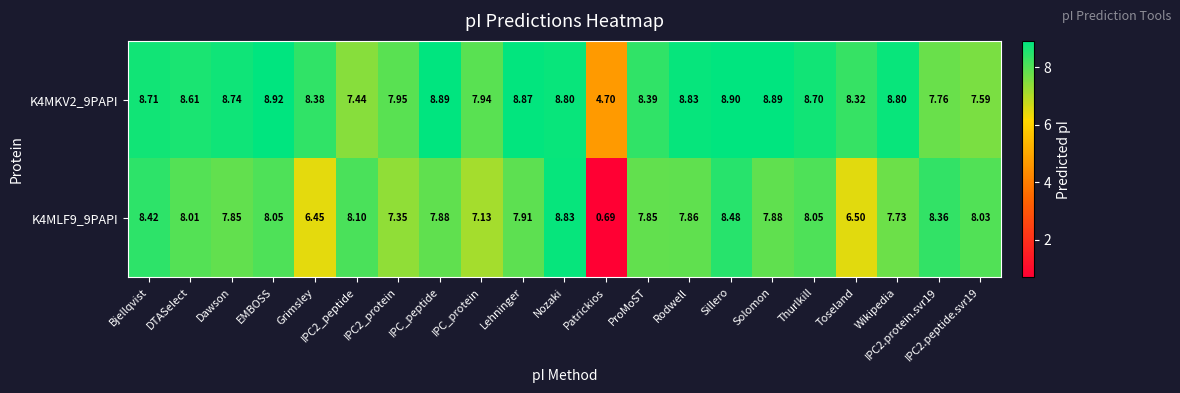

Where is K4MLF9_9PAPI nearest to the value 4?

Grimsley